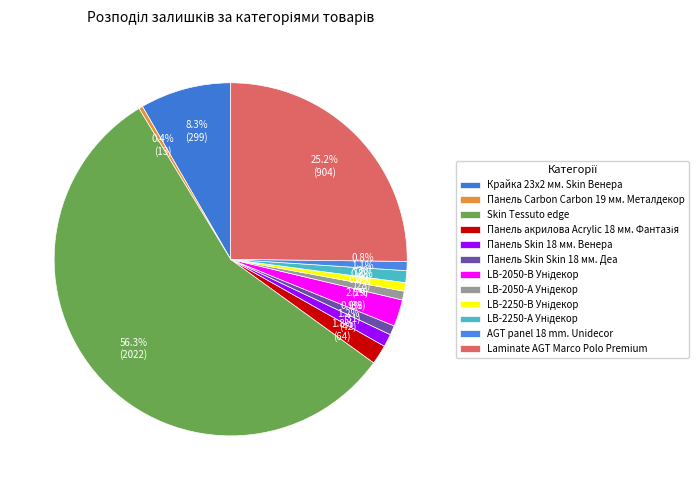

To the nearest percent, what portion does Laminate AGT Marco Polo Premium represent?

25%